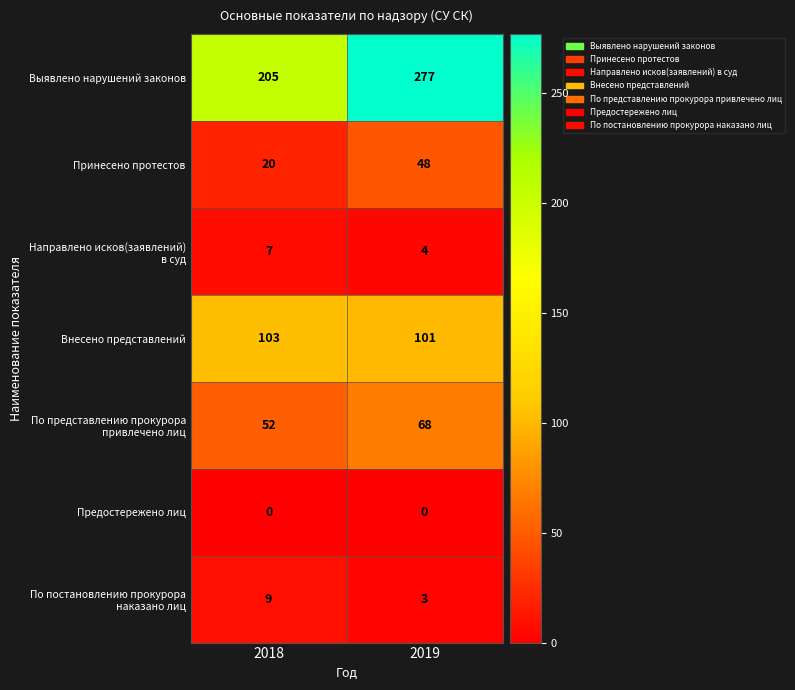

What is the approximate value of Принесено протестов at 2018, to the nearest 10?

20